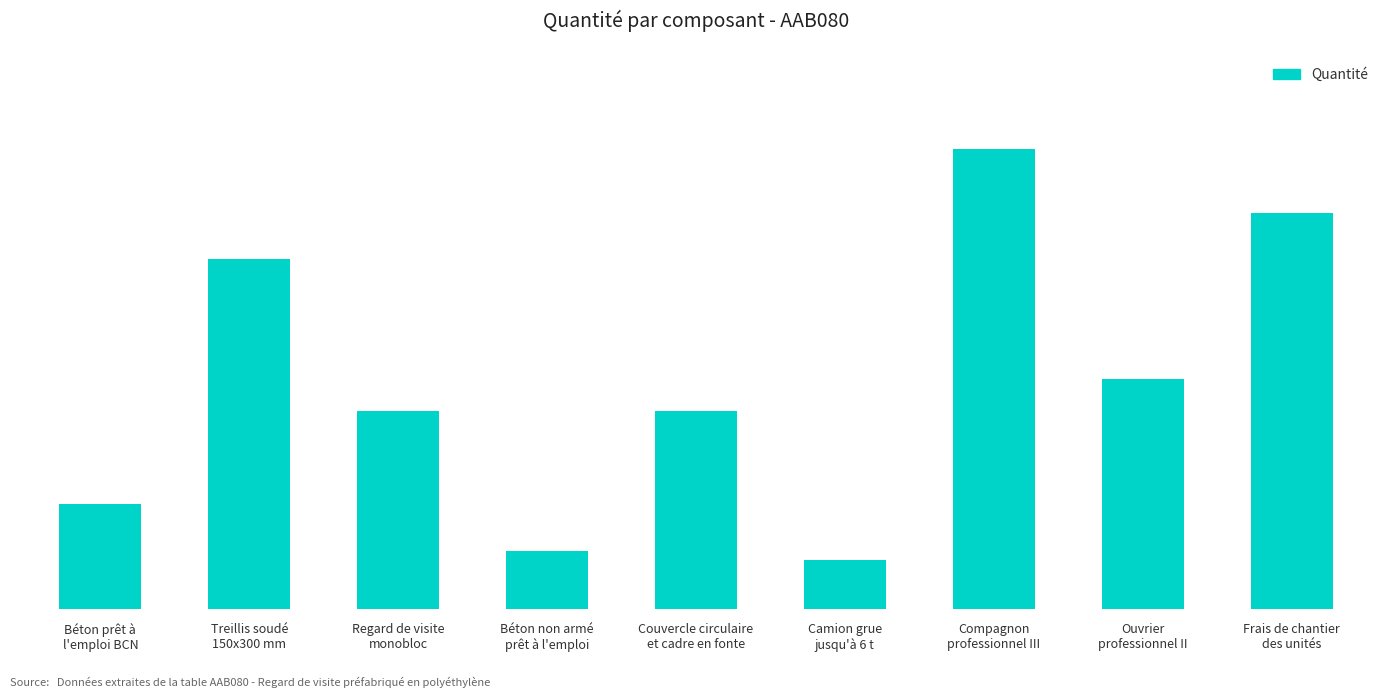

What is the difference between the maximum and second lowest values?

2.0